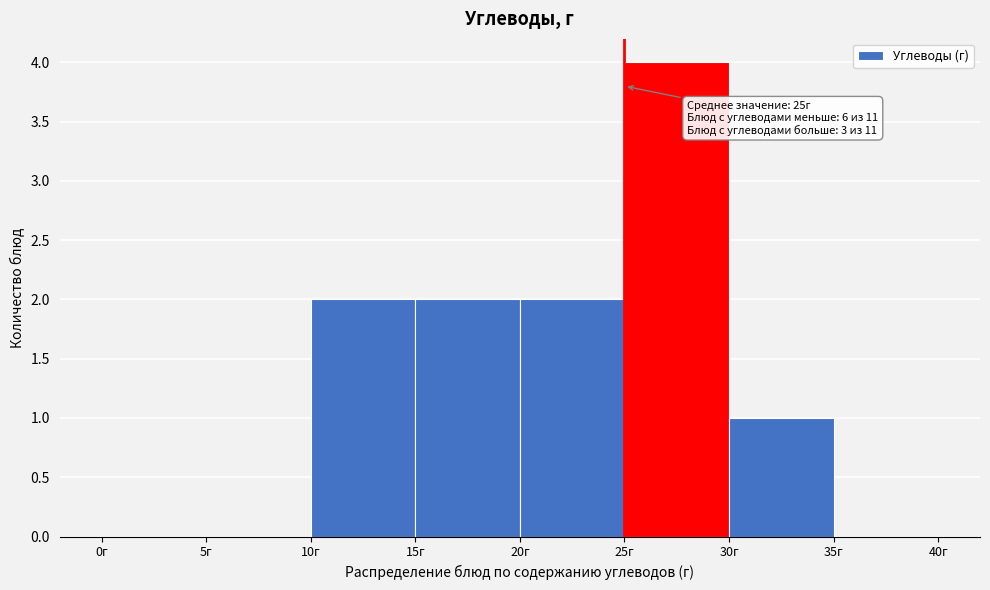

Which range on the x-axis has the tallest bar?

25 to 30